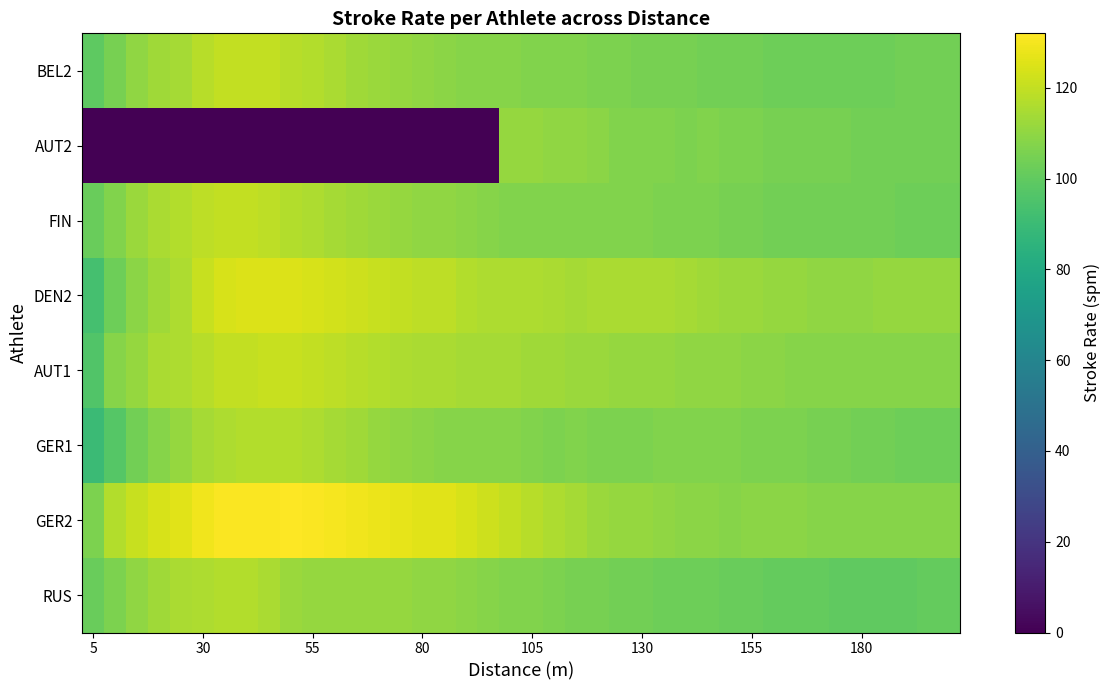

At which category is the sum across all series the highest?

19